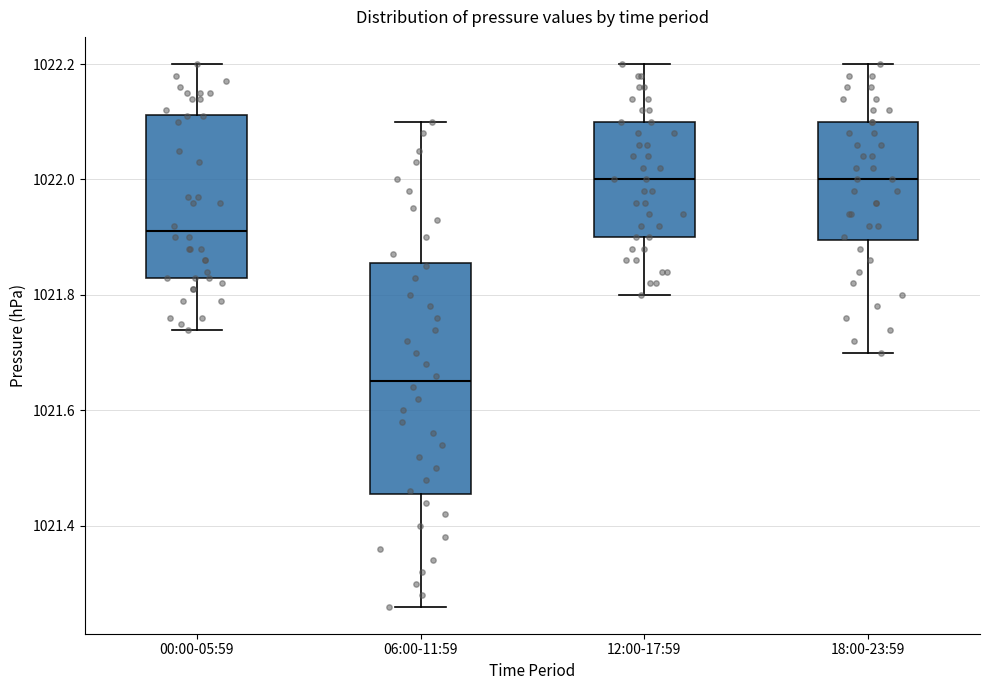

Where does the median line of the box for 06:00-11:59 sit on the y-axis? The values are not printed on the chart, so give them approximately, as read against the axis.

1021.66